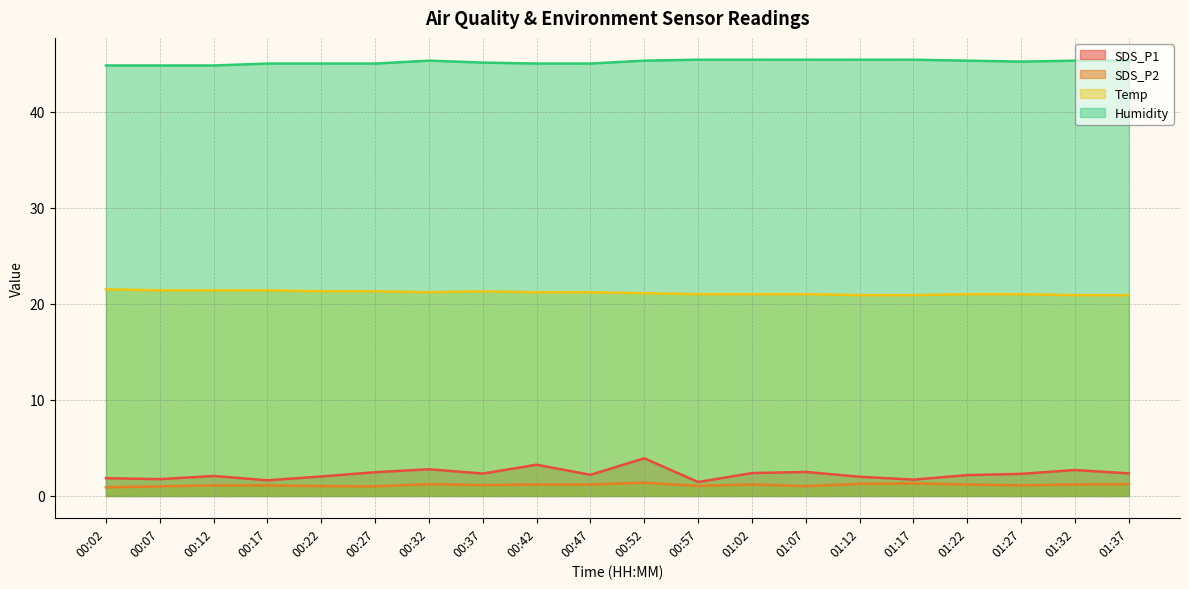

What is the difference between the second highest and second lowest values in the SDS_P1 series?

1.6